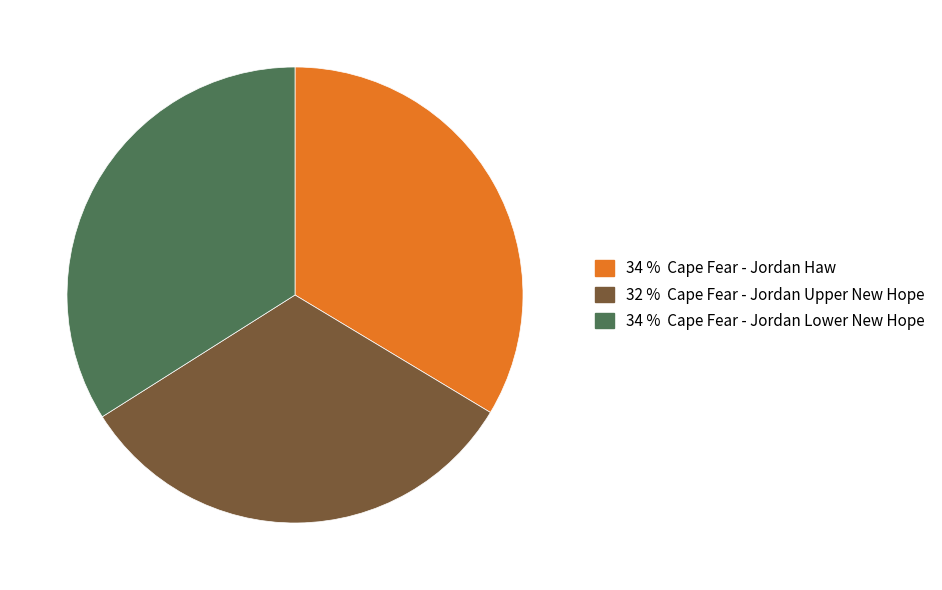

Is there any slice that represents more than half of the pie?

No